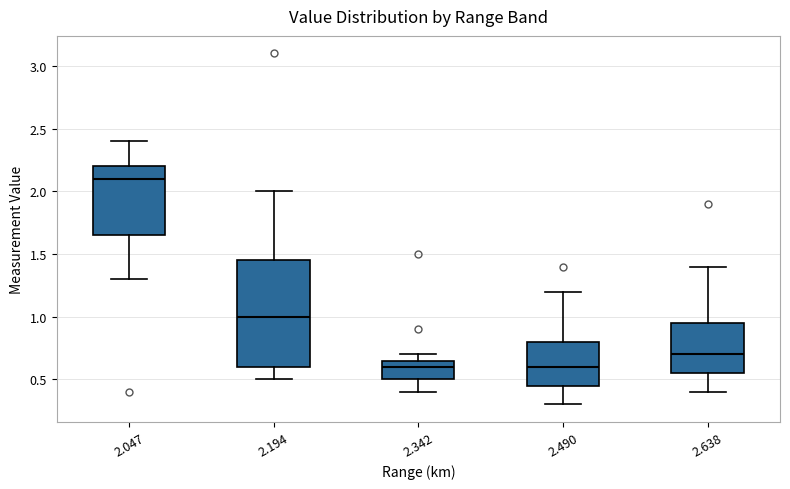

Where is the lower edge of the box at x = 2.047 on the y-axis? The values are not printed on the chart, so give them approximately, as read against the axis.

1.65